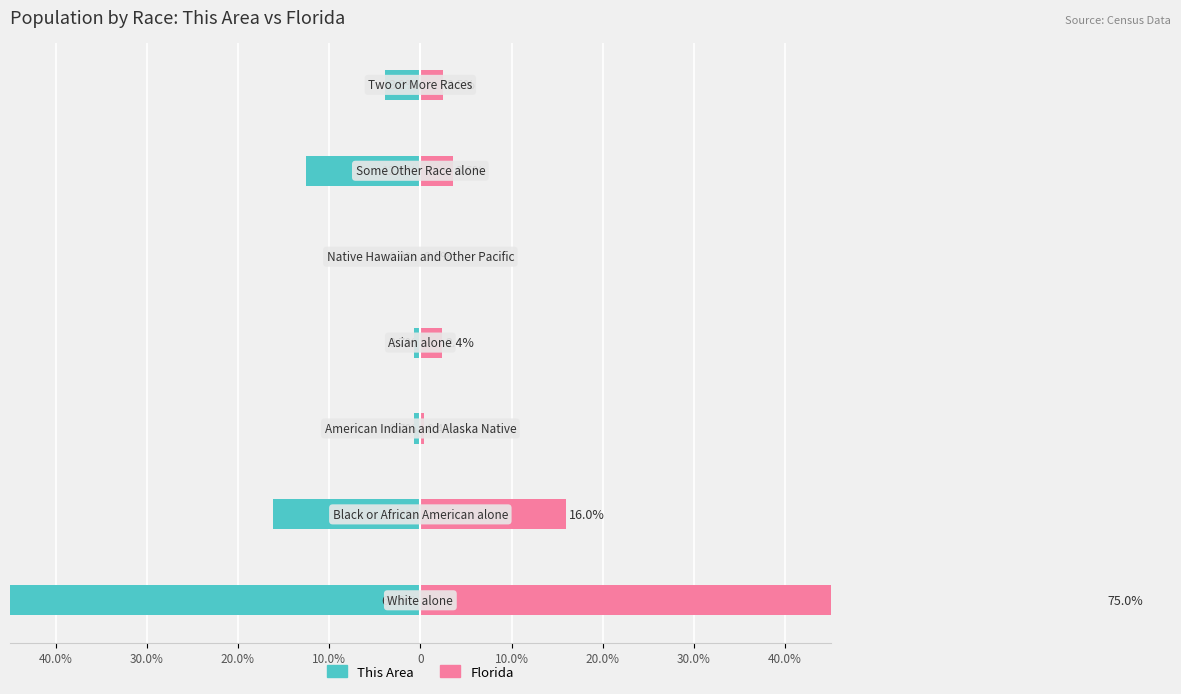

What is the value of the Florida bar at the 1st from the left?

75.0